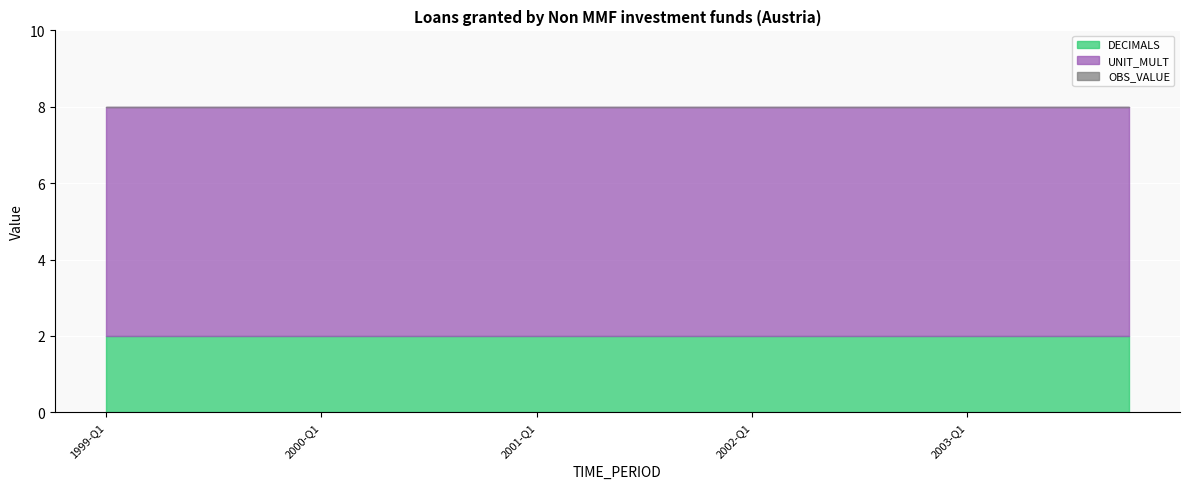

Which series has the largest range (max minus min)?

DECIMALS